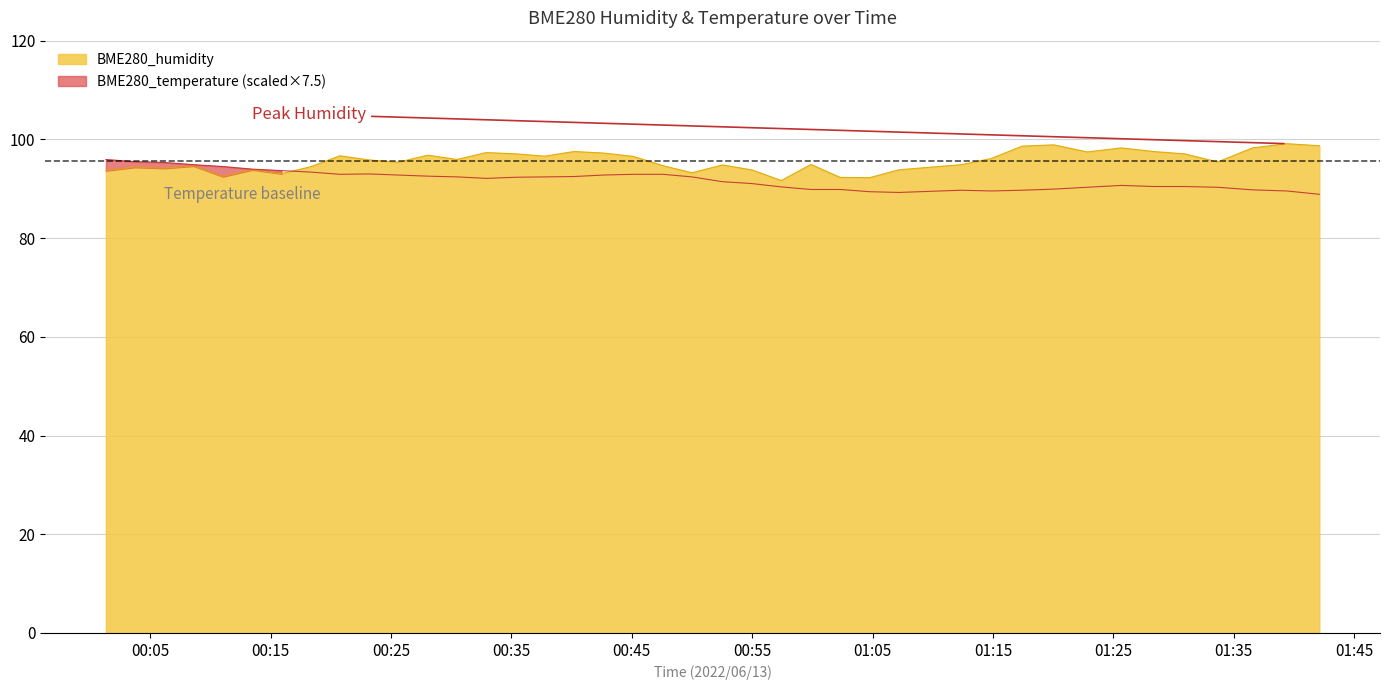

In BME280_humidity, how many points are higher than both neighbors (excluding endpoints)?

12